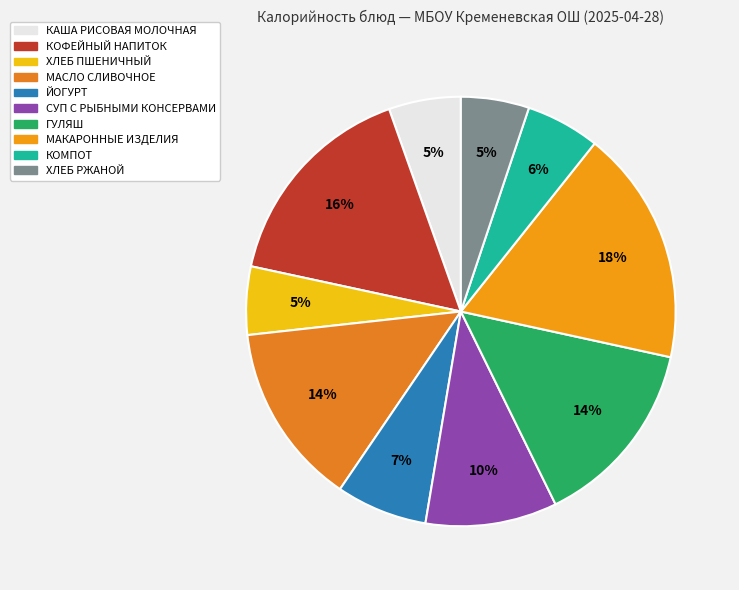

To the nearest percent, what percentage of the pie is КОФЕЙНЫЙ НАПИТОК?

16%